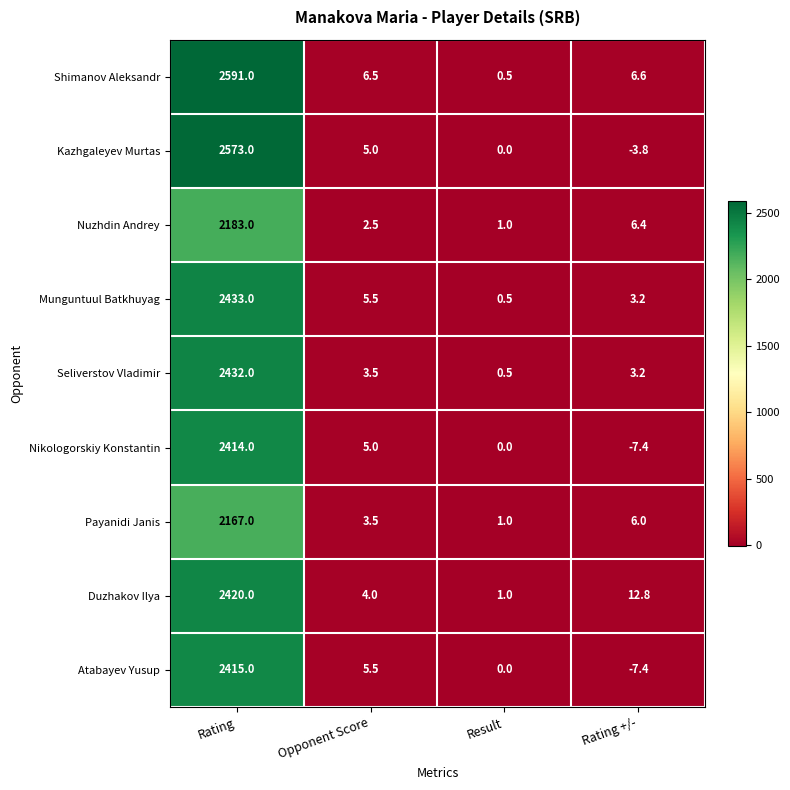

Which series has the widest spread of values?

Shimanov Aleksandr